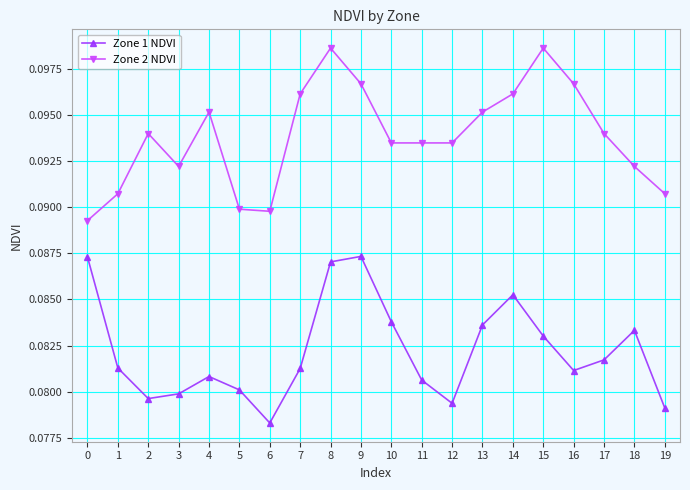

True or false: Zone 2 NDVI and Zone 1 NDVI intersect in this chart.

False